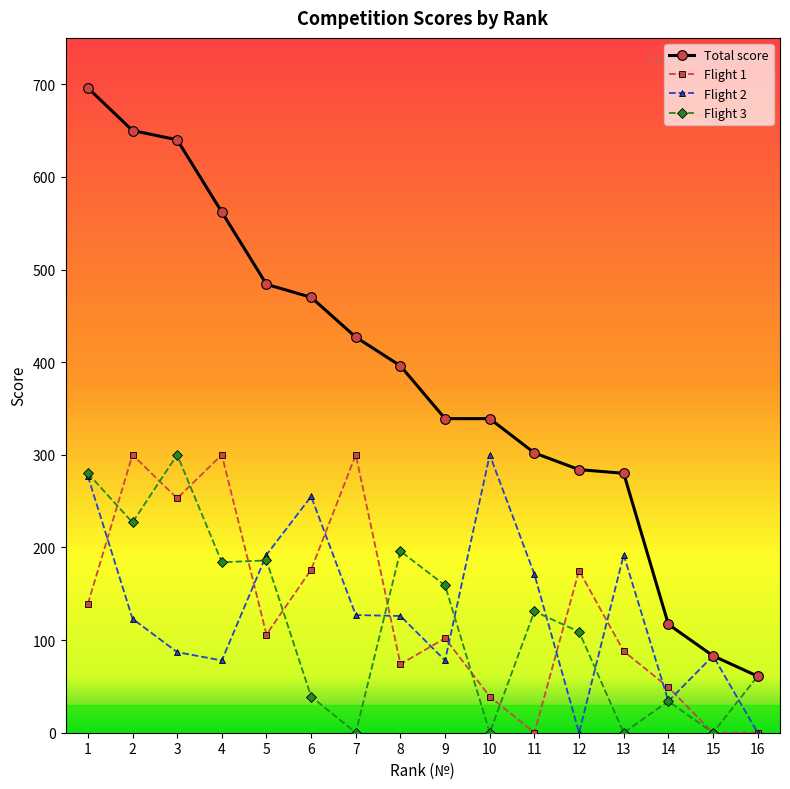

Where does the Flight 2 series first go above 126?

1